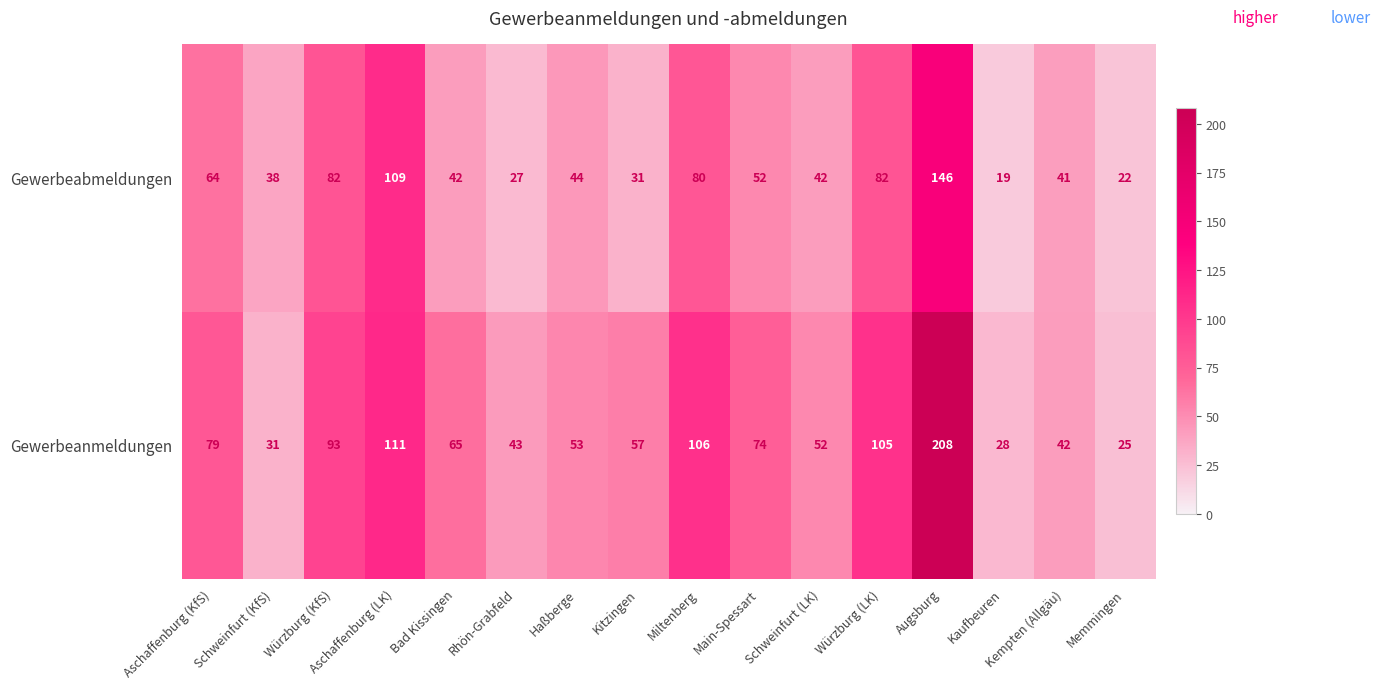

What is the approximate value of Gewerbeanmeldungen at Kaufbeuren, to the nearest 10?

30